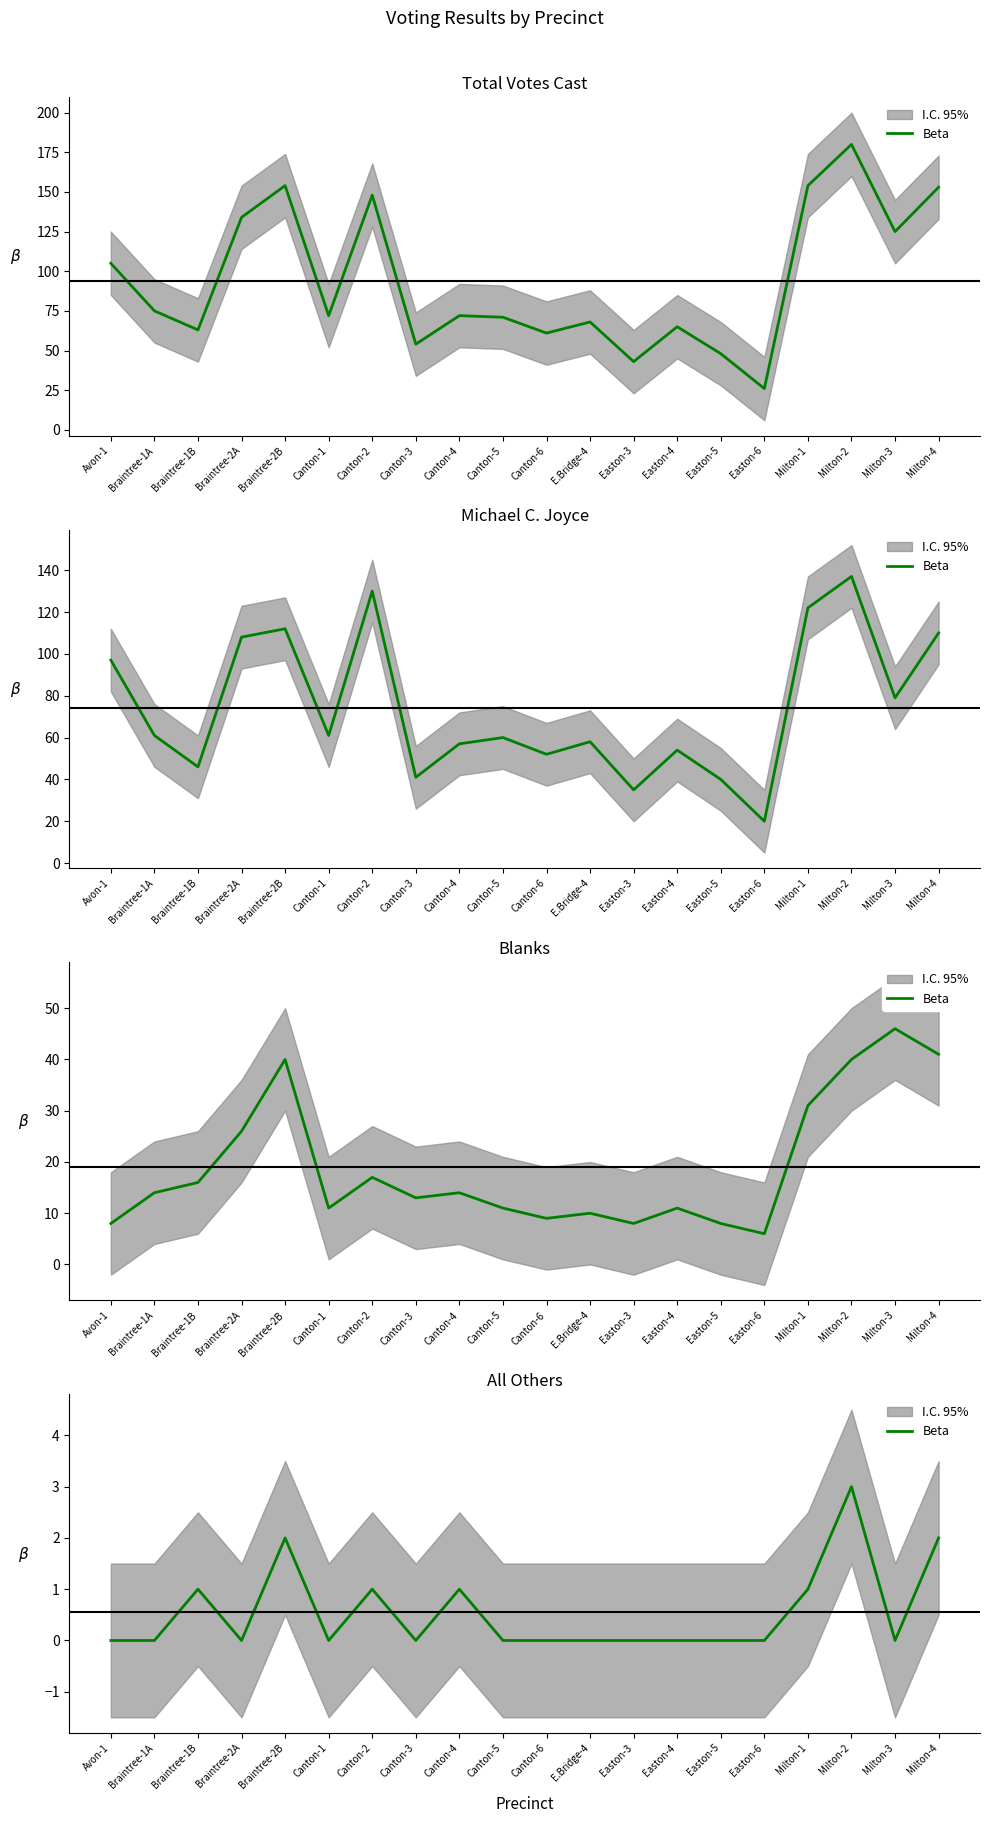

List the labels in order of value, largest first.

Milton-2, Braintree-2B, Milton-4, Braintree-1B, Canton-2, Canton-4, Milton-1, Avon-1, Braintree-1A, Braintree-2A, Canton-1, Canton-3, Canton-5, Canton-6, E.Bridge-4, Easton-3, Easton-4, Easton-5, Easton-6, Milton-3